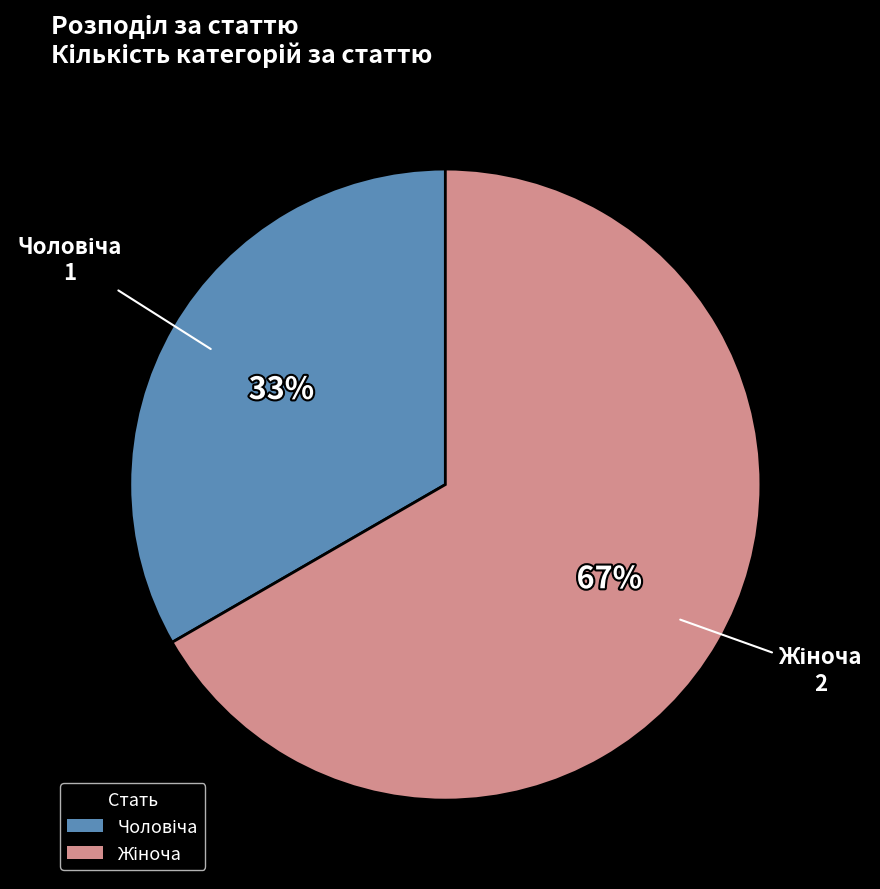

Is there a majority slice in this chart?

Yes